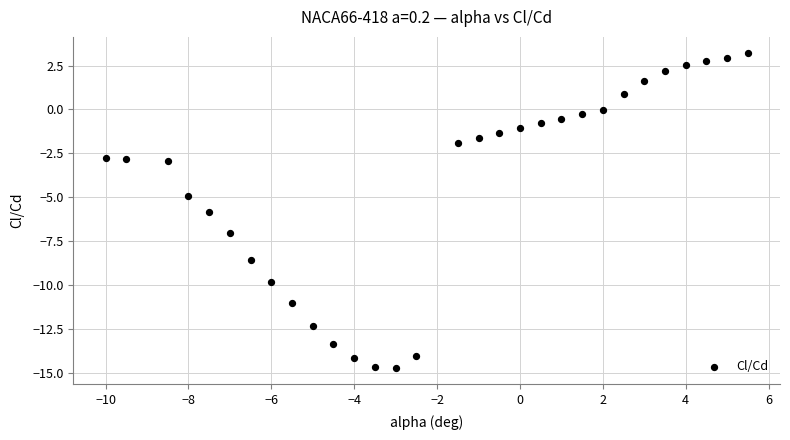

What is the range of X values (max minus min)?

15.5